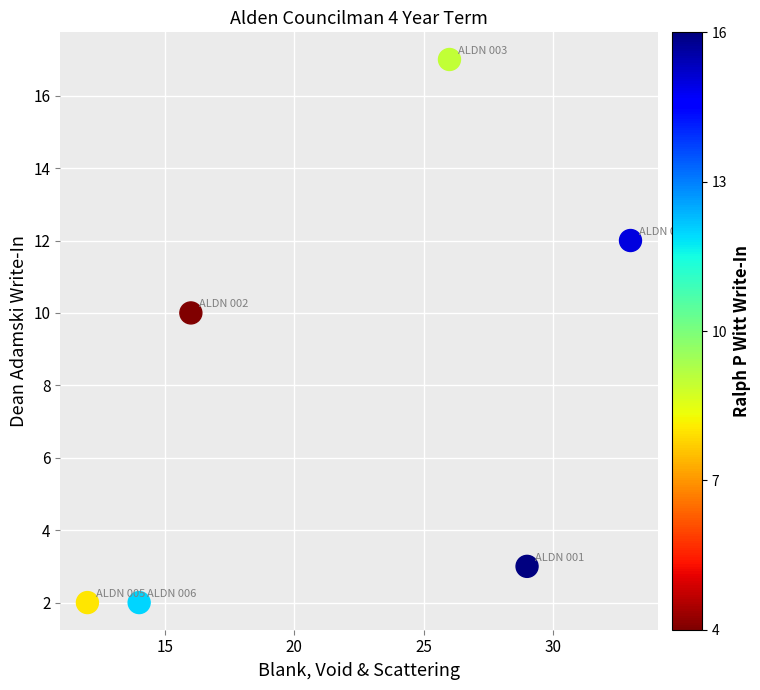

What Y value in the scatter plot is closest to 9?

10